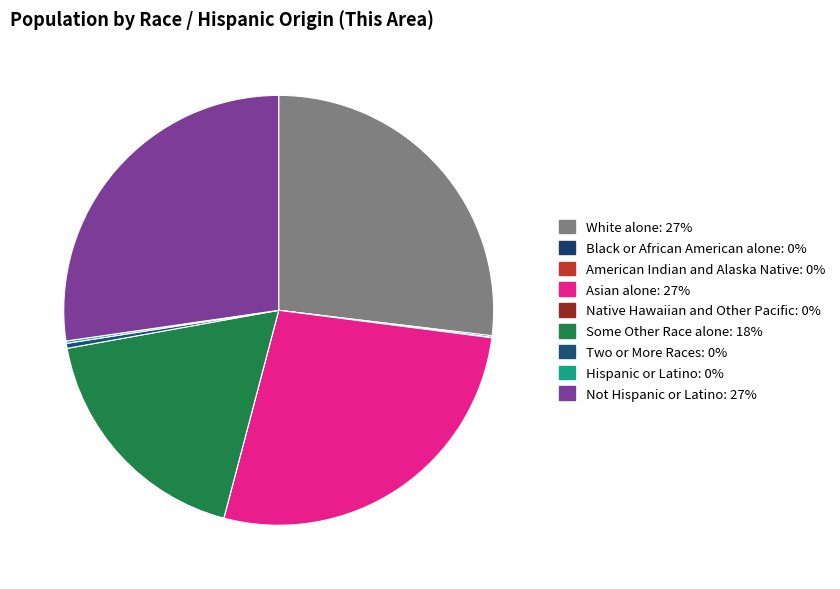

To the nearest percent, what is the average slice percentage?

11%